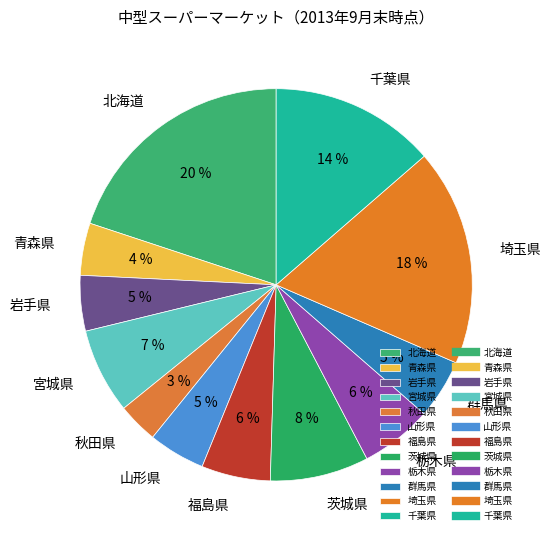

Is 群馬県 the majority of the pie?

No